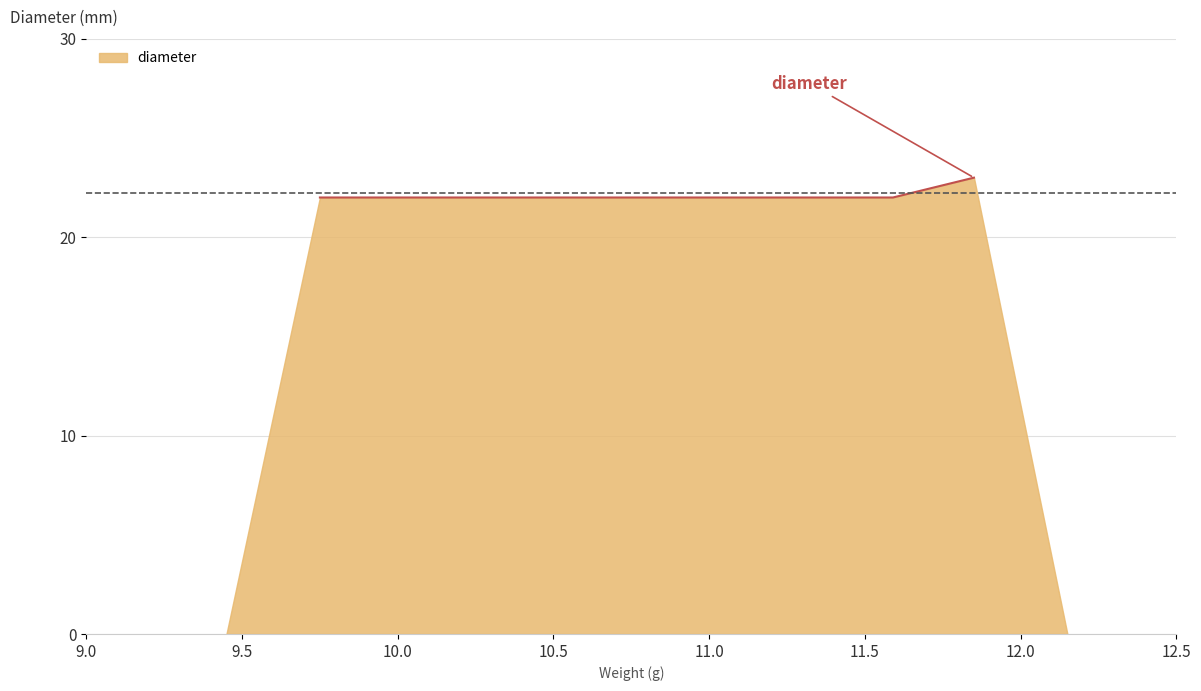

True or false: the data has more than 2 interior local peaks.

False